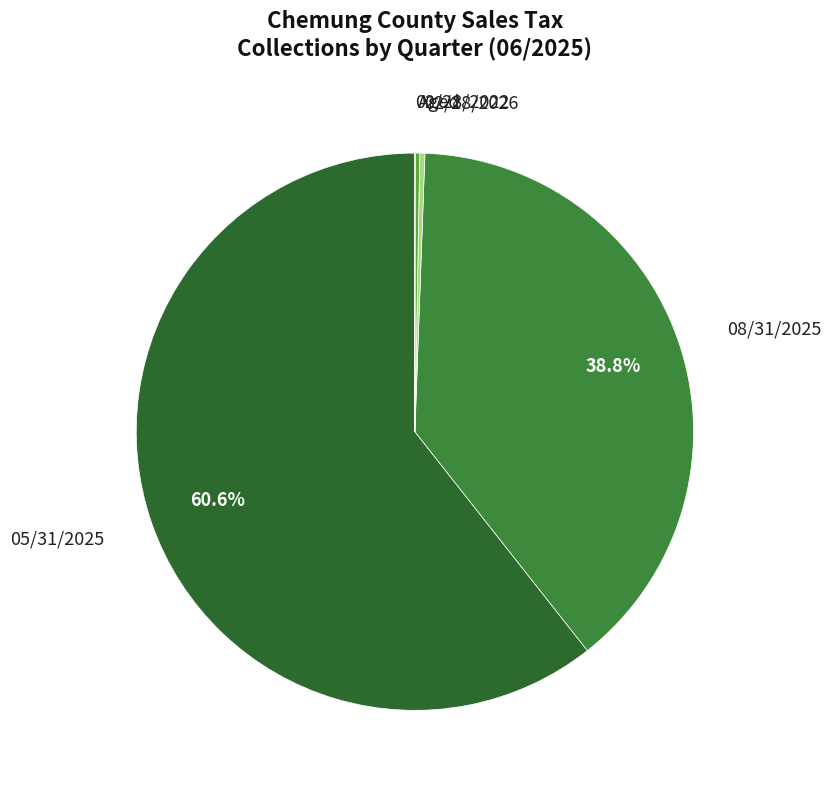

Is there any slice that represents more than half of the pie?

Yes